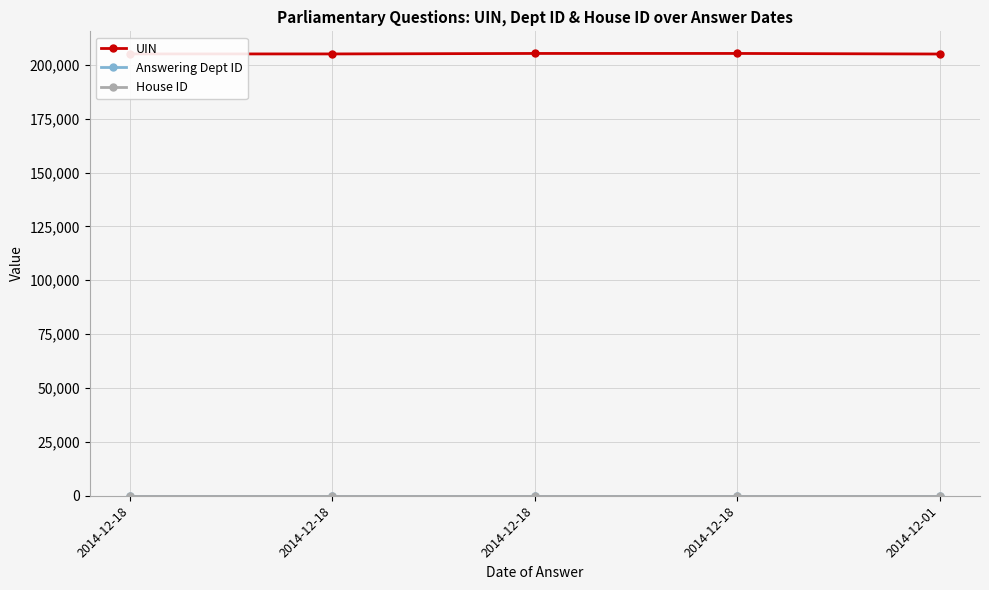

True or false: UIN and House ID cross at least once.

False